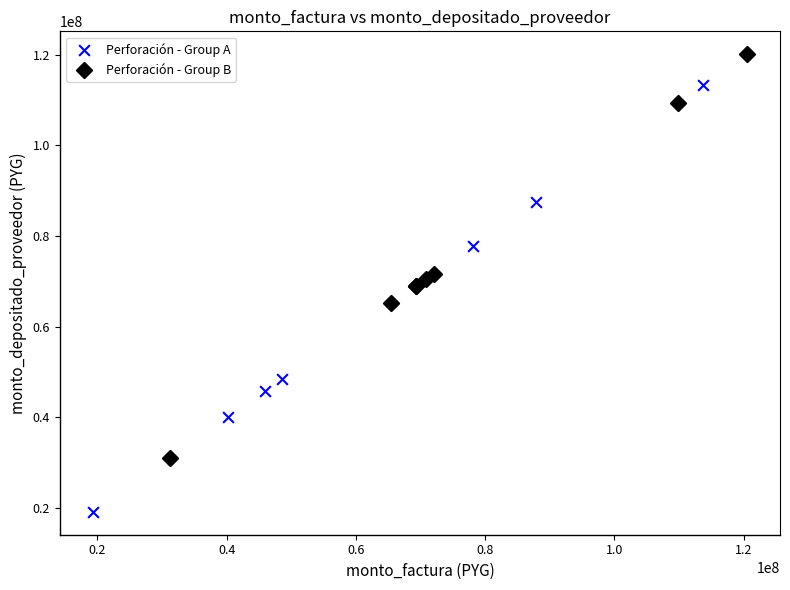

Which series contains the lowest Y value?

Perforación - Group A